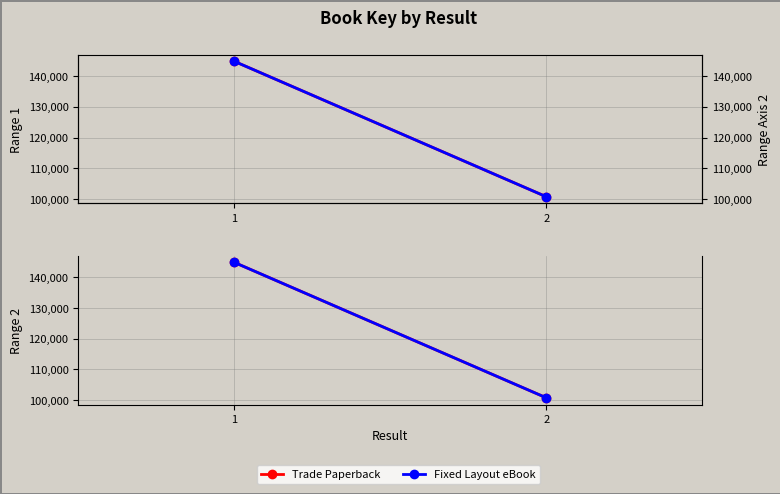

Where is Fixed Layout eBook nearest to the value 122818210?

2